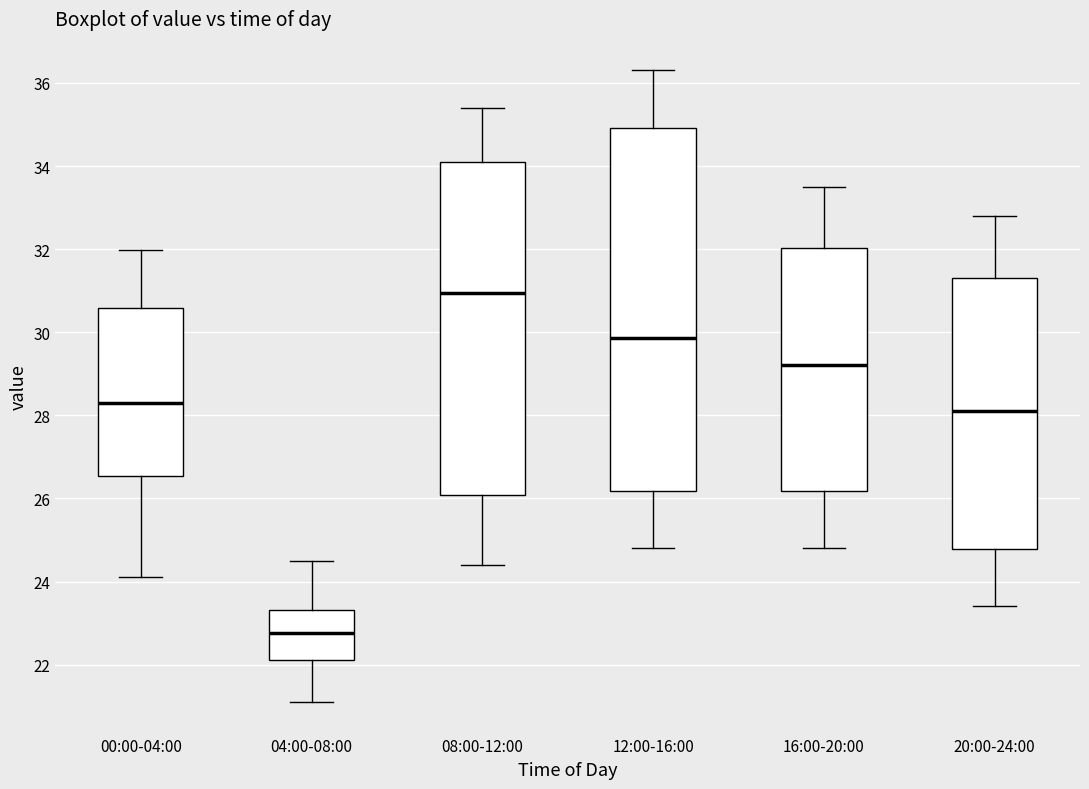

Which box has the highest median line?

08:00-12:00